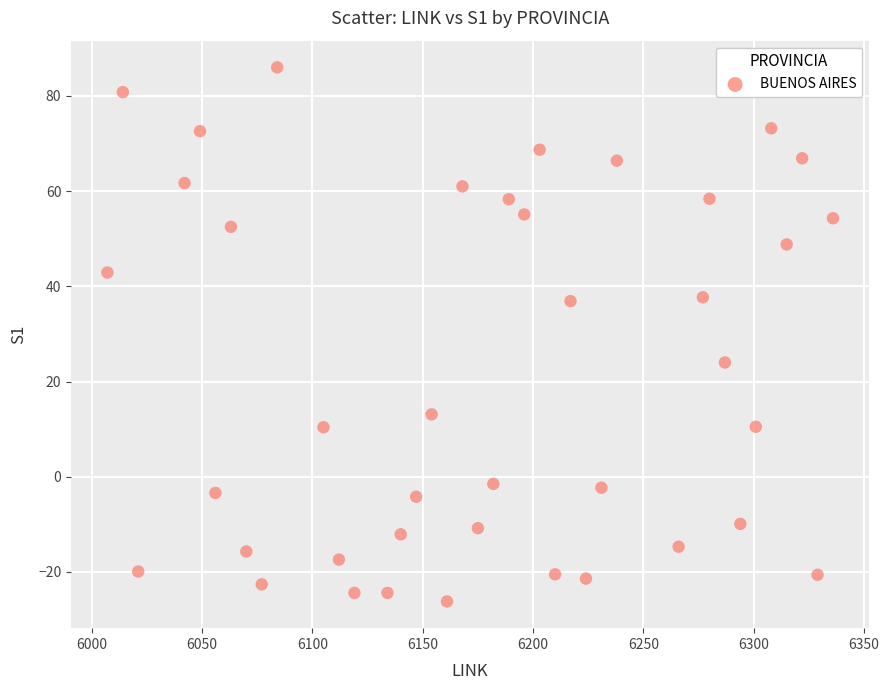

What is the range of Y values (max minus min)?

112.2